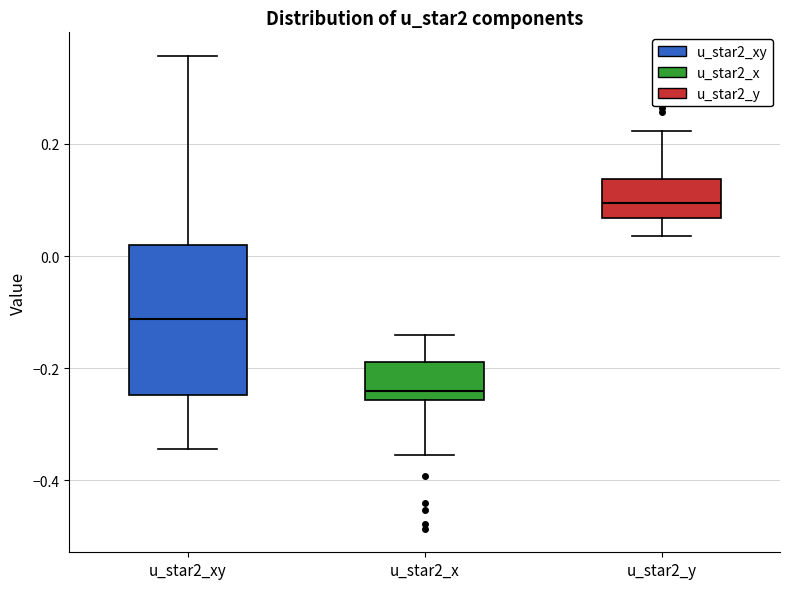

Reading left to right, read every box against the y-axis: the position of its median line, the range the box covers, and the ends of its whiskers. The values are not printed on the chart, so give them approximately, as read against the axis.

u_star2_xy: median -0.12, box -0.24 to 0.02, whiskers -0.34 to 0.36
u_star2_x: median -0.24, box -0.26 to -0.18, whiskers -0.36 to -0.14
u_star2_y: median 0.10, box 0.06 to 0.14, whiskers 0.04 to 0.22